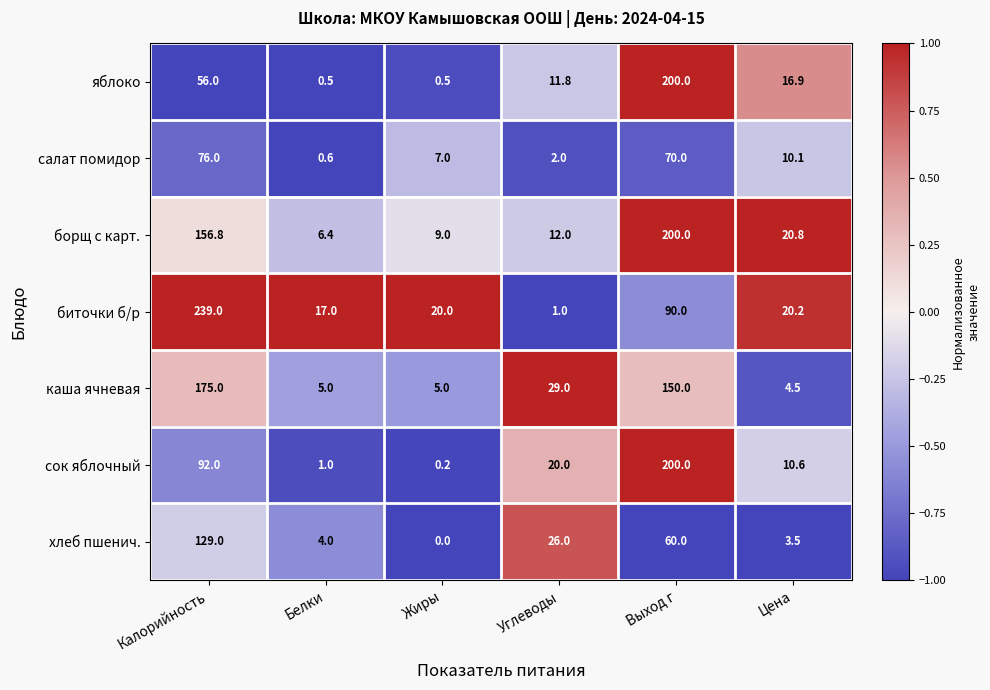

Is it true that яблоко equals 0.8 at Жиры?

False